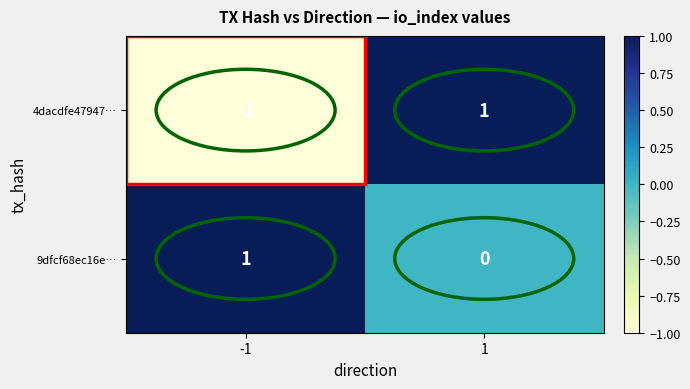

Which series has the largest range (max minus min)?

4dacdfe47947…